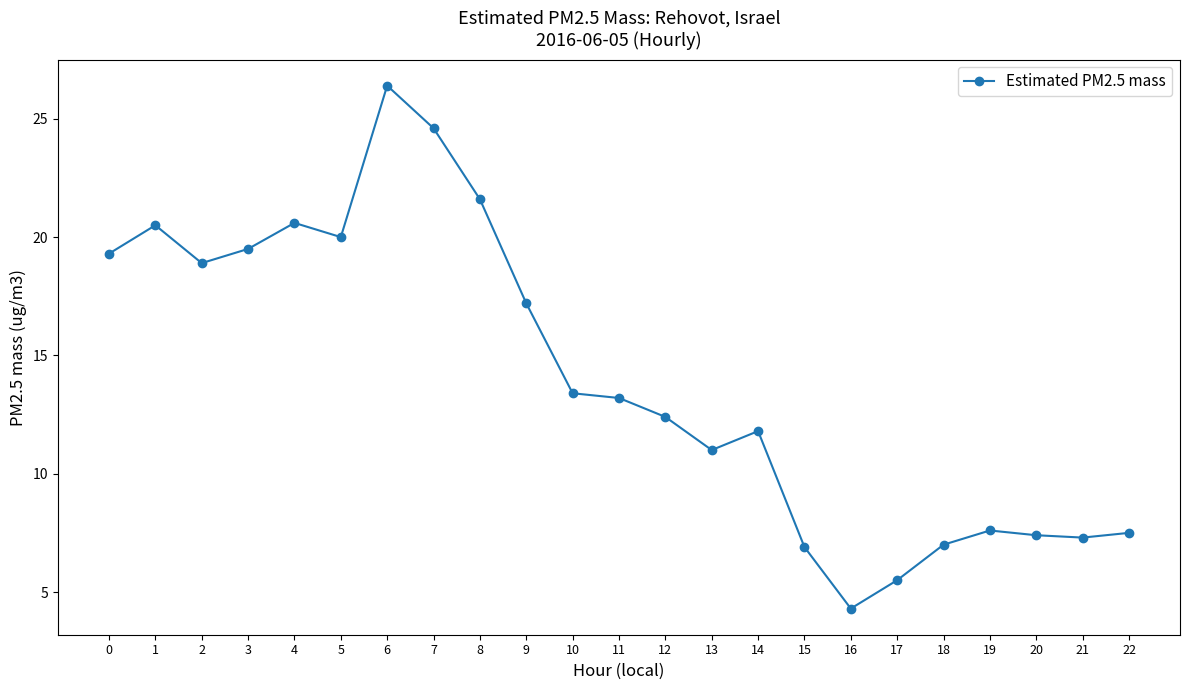

What is the value of the 18th point from the left?

5.5